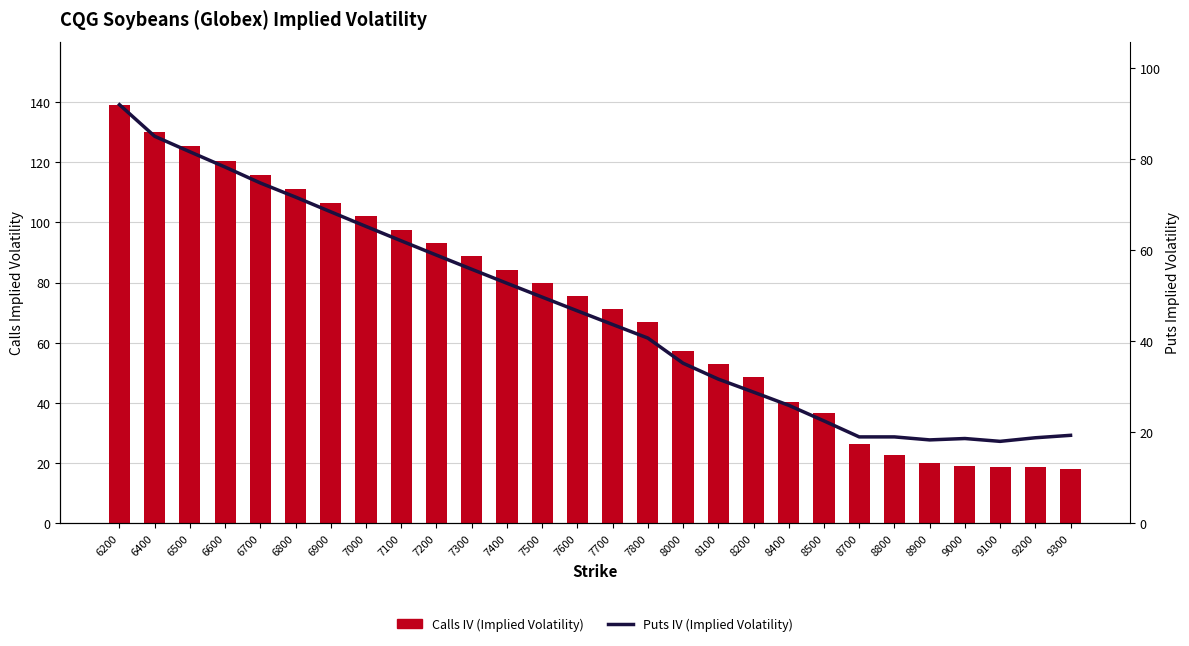

How many categories are shown in the chart?

28